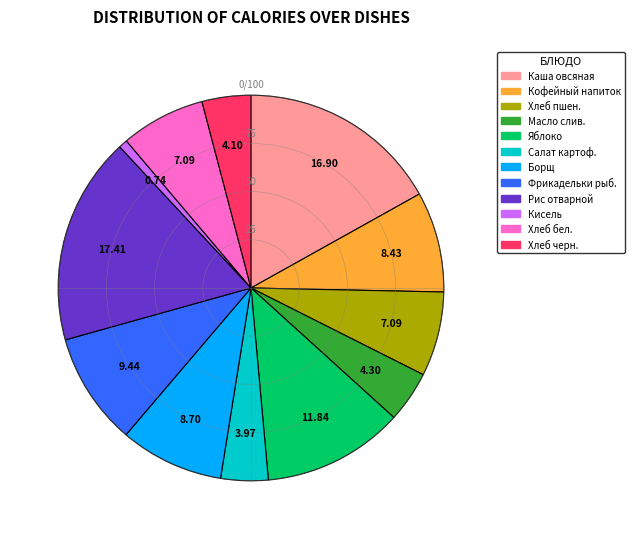

Is there a majority slice in this chart?

No